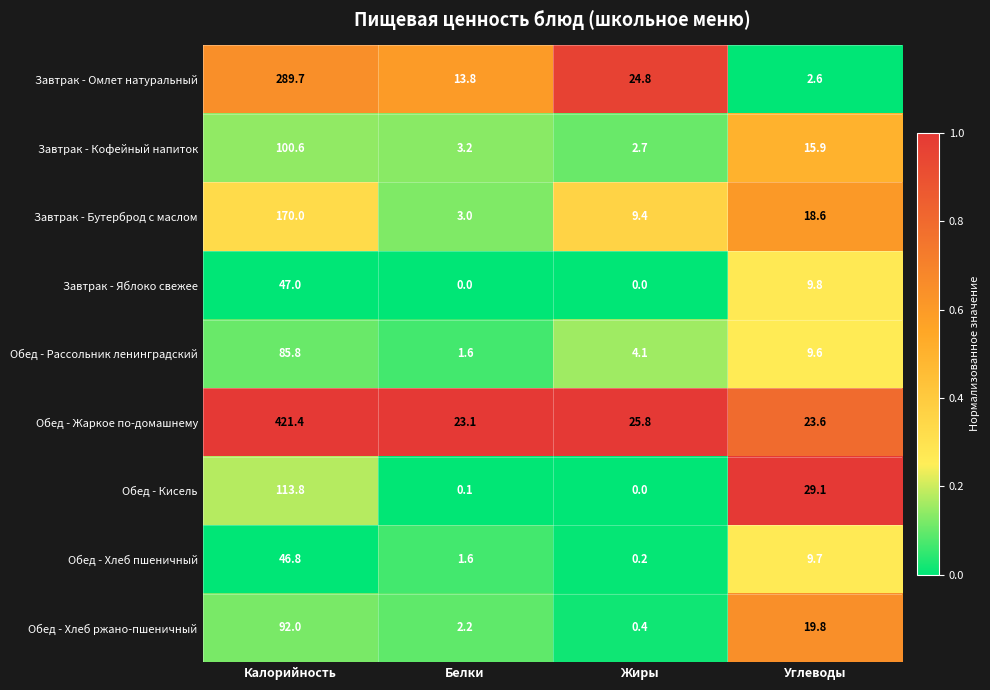

What is the total value across all series at Белки?

48.6